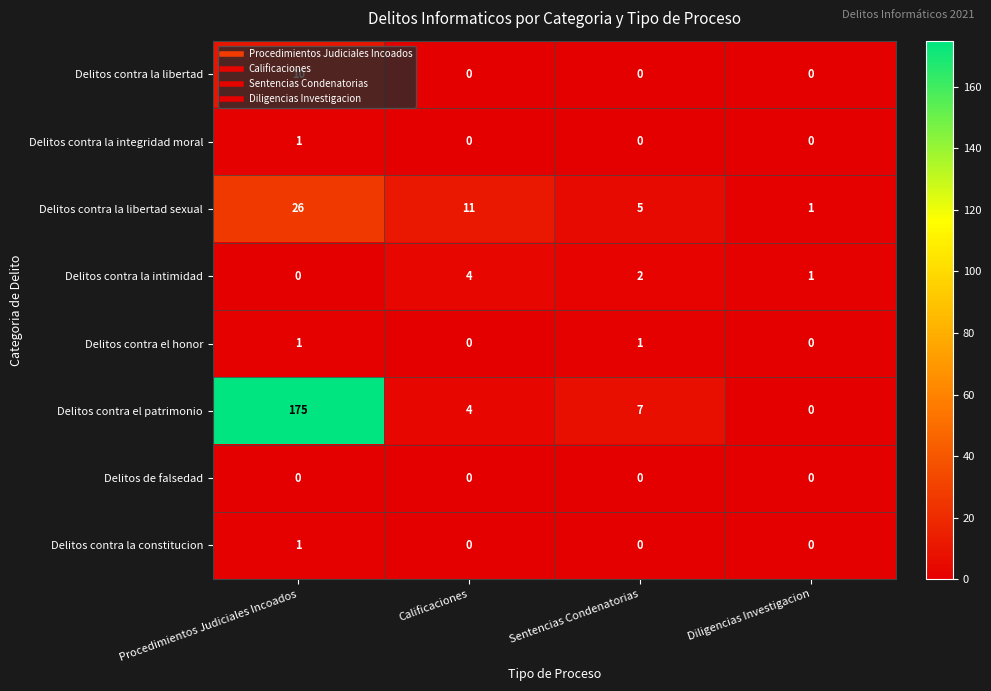

Rank the categories by Delitos contra el patrimonio value from lowest to highest.

Diligencias Investigacion, Calificaciones, Sentencias Condenatorias, Procedimientos Judiciales Incoados